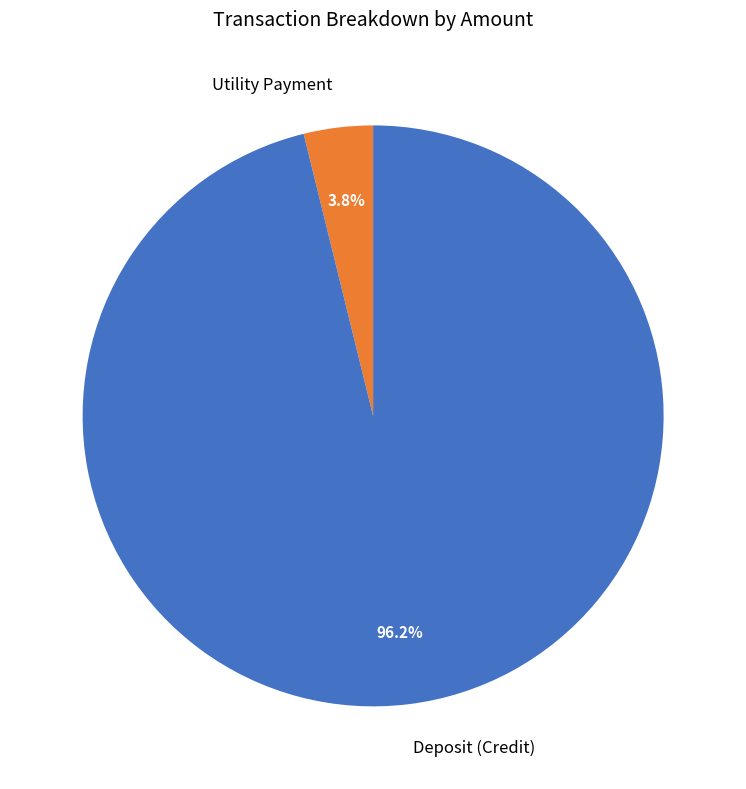

Is the sum of Utility Payment and Deposit (Credit) greater than half?

Yes